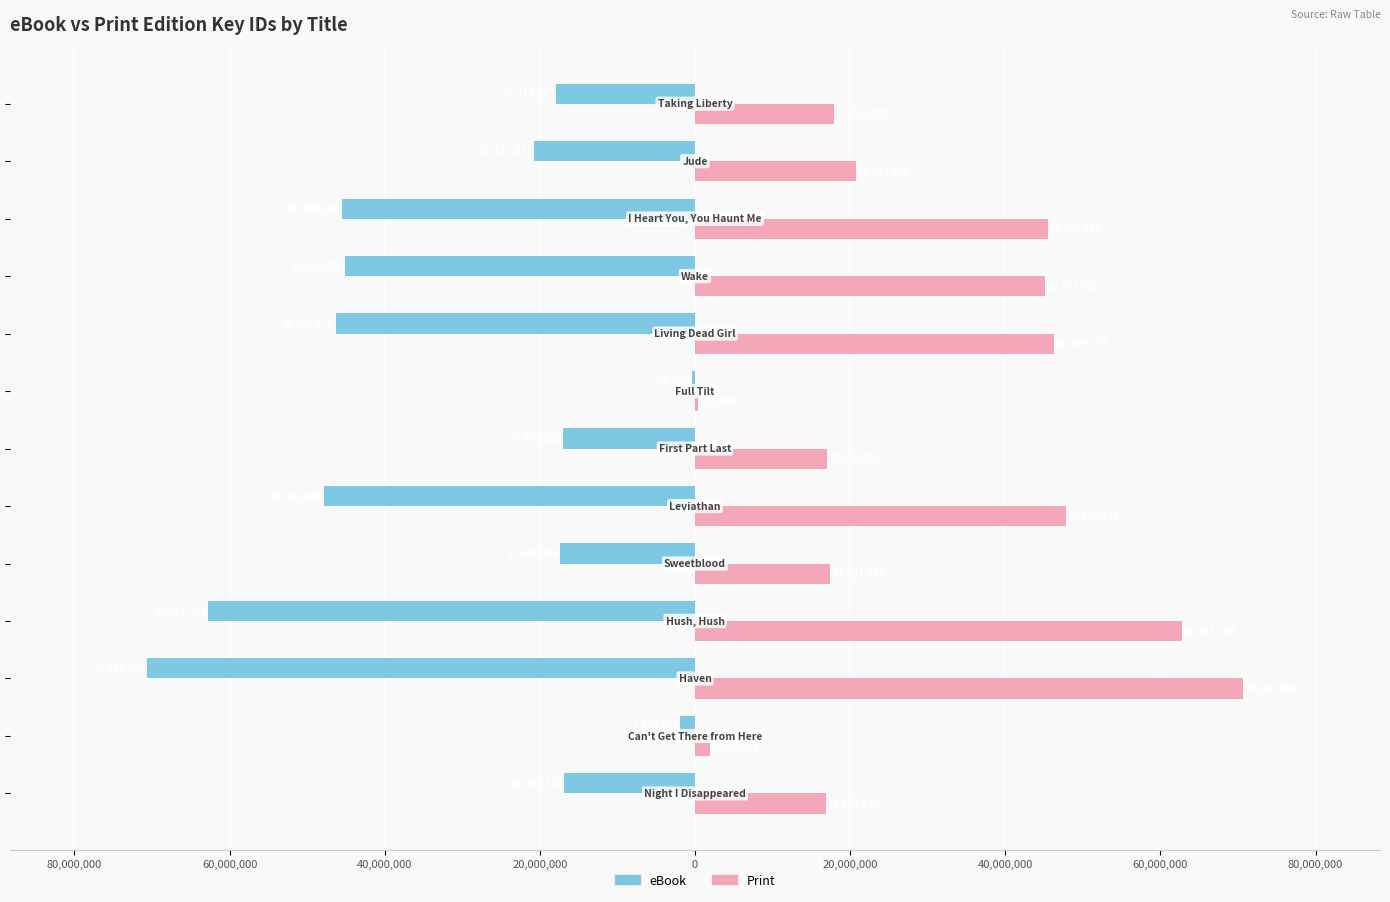

Rank the series by their average value, from lowest to highest.

eBook, Print